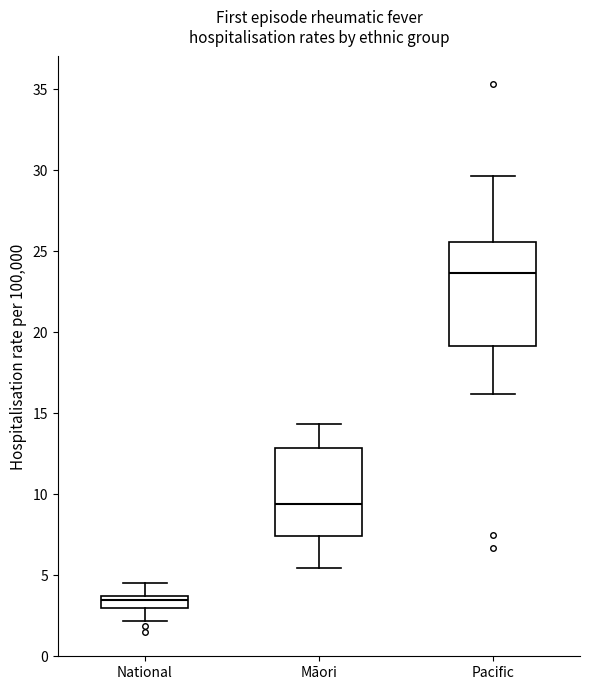

Where does the lower whisker of the box for Māori end on the y-axis? The values are not printed on the chart, so give them approximately, as read against the axis.

5.5